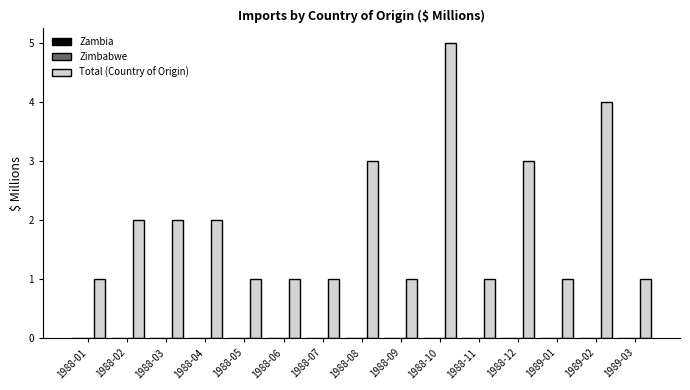

What is the difference between the maximum and second lowest values?

4